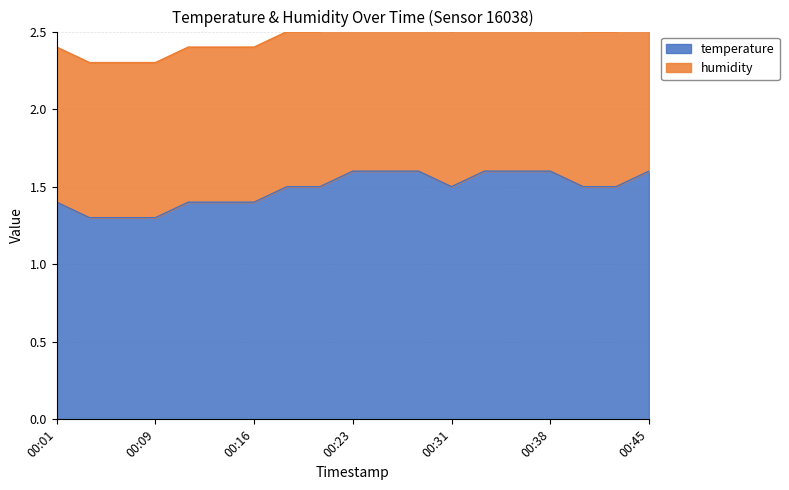

The temperature series shows 2.1 at 00:16. True or false?

False